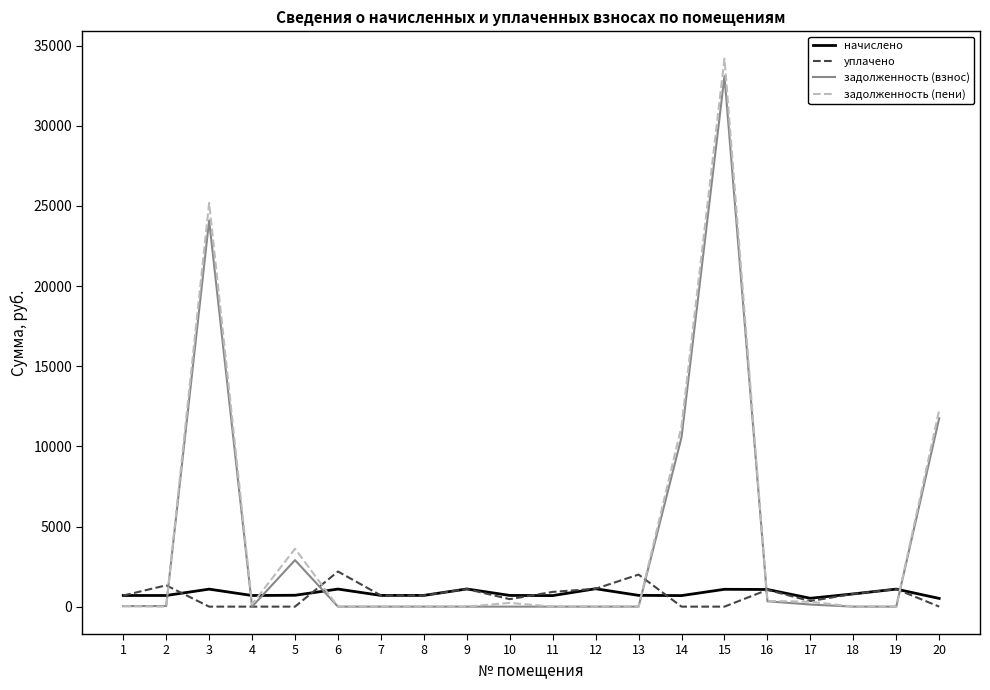

What is the total value across all series at 12?

2231.0